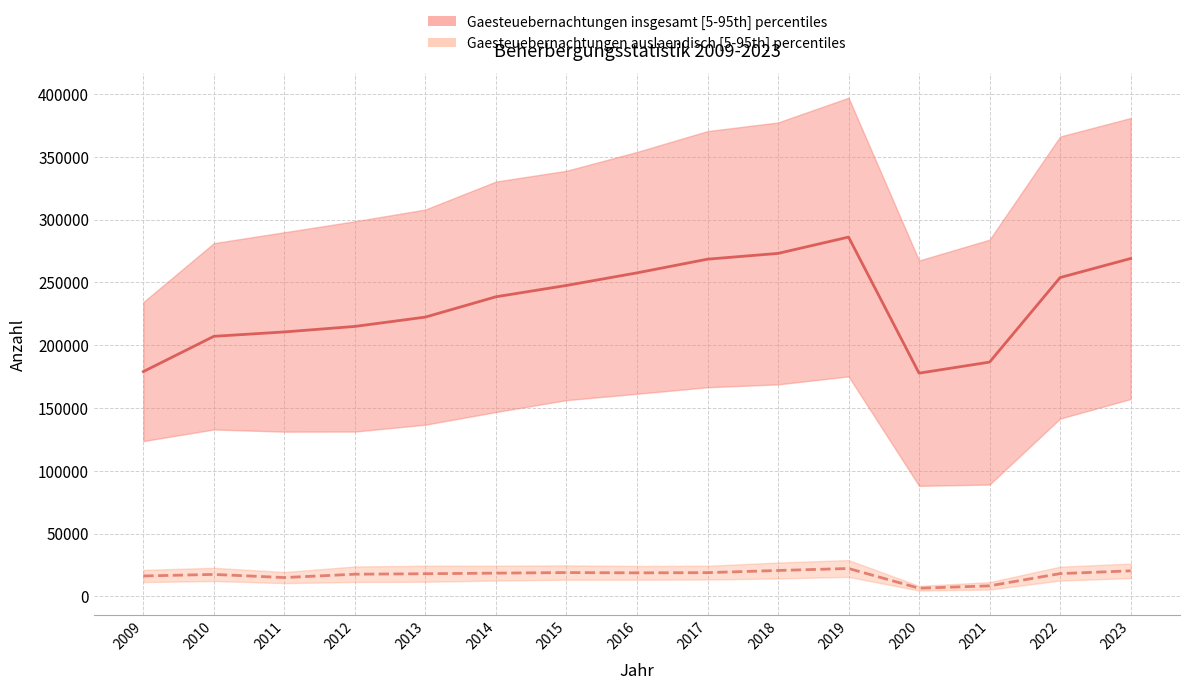

True or false: Gaesteuebernachtungen insgesamt (median) and Gaesteuebernachtungen auslaendisch (median) cross at least once.

False